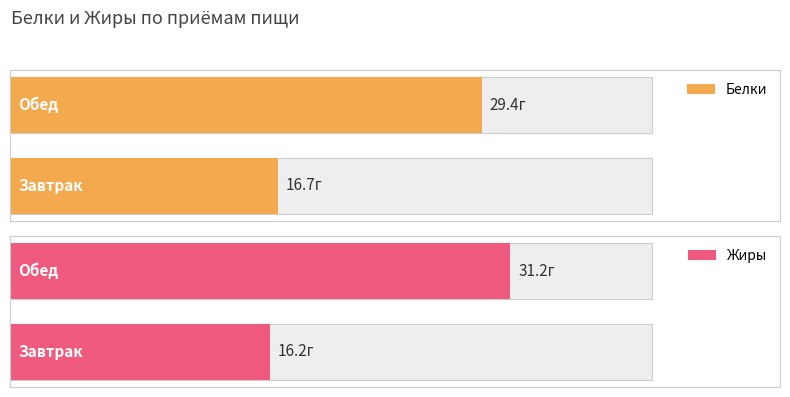

Between Завтрак and Обед, which series saw the biggest shift?

Жиры